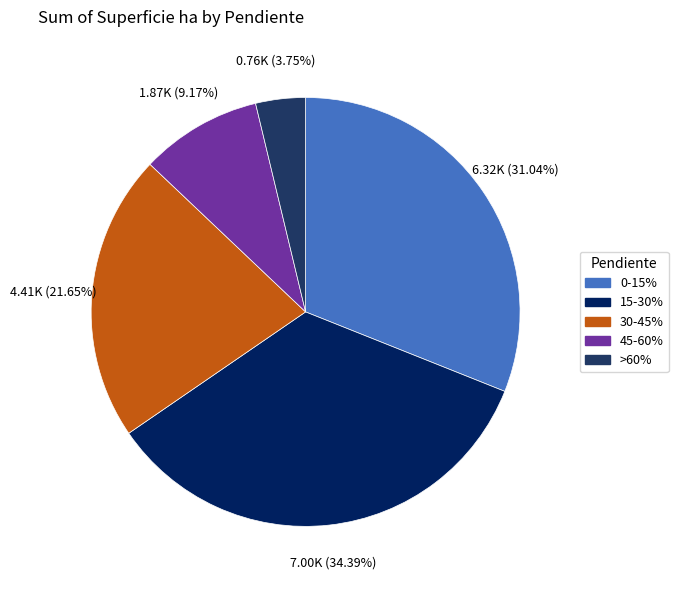

Is it true that 0-15% is 44% of the pie?

False